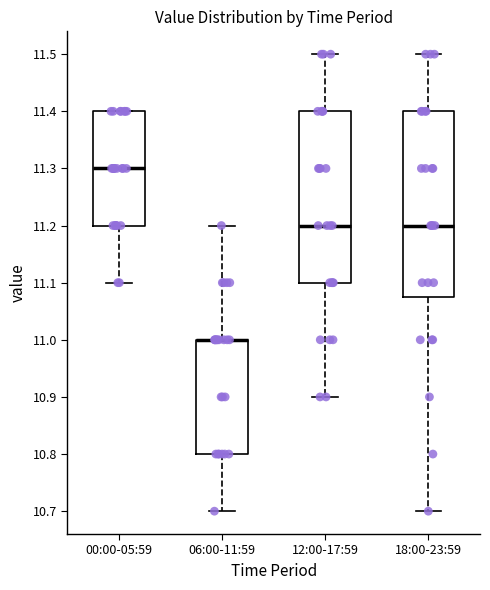

Reading left to right, transcribe this box plot: for each box, give where its median line is, the range the box spans, and where its two whiskers end, as read against the y-axis. The values are not printed on the chart, so give them approximately, as read against the axis.

00:00-05:59: median 11.30, box 11.20 to 11.40, whiskers 11.10 to 11.40
06:00-11:59: median 11.00 (drawn on the box's upper edge), box 10.80 to 11.00, whiskers 10.70 to 11.20
12:00-17:59: median 11.20, box 11.10 to 11.40, whiskers 10.90 to 11.50
18:00-23:59: median 11.20, box 11.08 to 11.40, whiskers 10.70 to 11.50